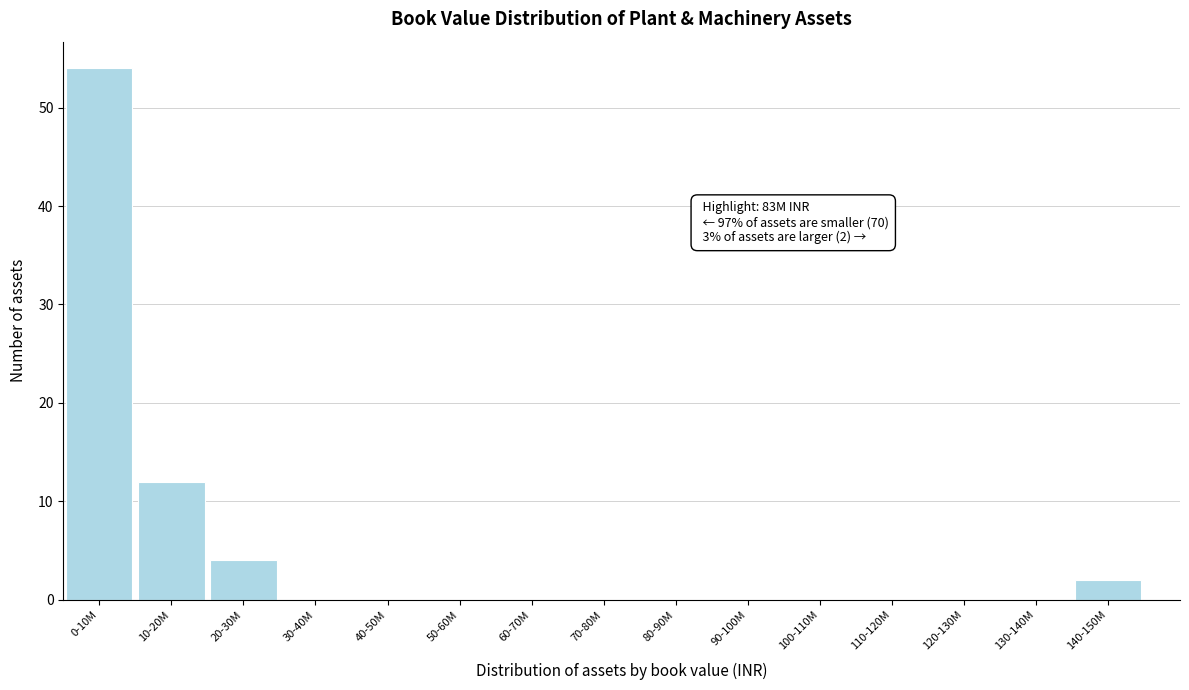

Reading right to left, extract all data points from this chart.

140-150M=2	130-140M=0	120-130M=0	110-120M=0	100-110M=0	90-100M=0	80-90M=0	70-80M=0	60-70M=0	50-60M=0	40-50M=0	30-40M=0	20-30M=4	10-20M=12	0-10M=54